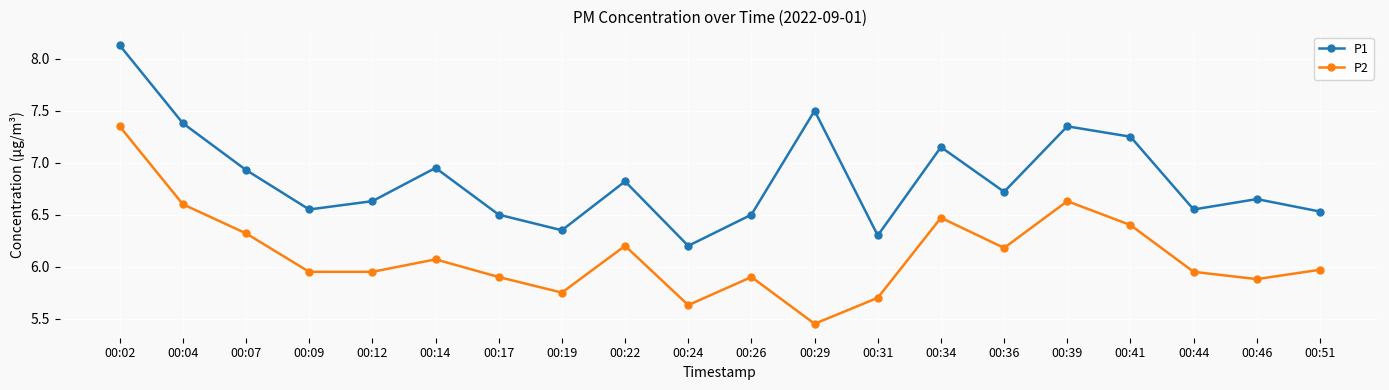

At which category does the chart reach its peak across all series?

00:02